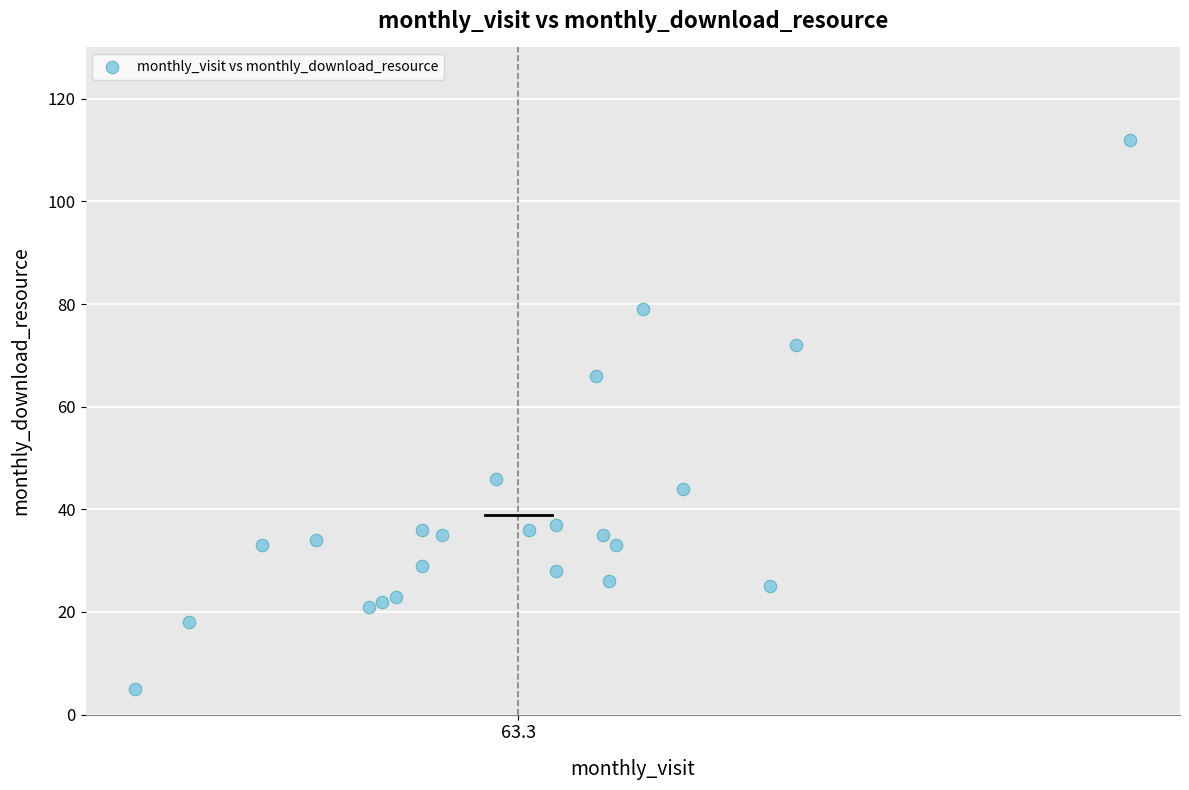

What Y value in the scatter plot is closest to 58?

66